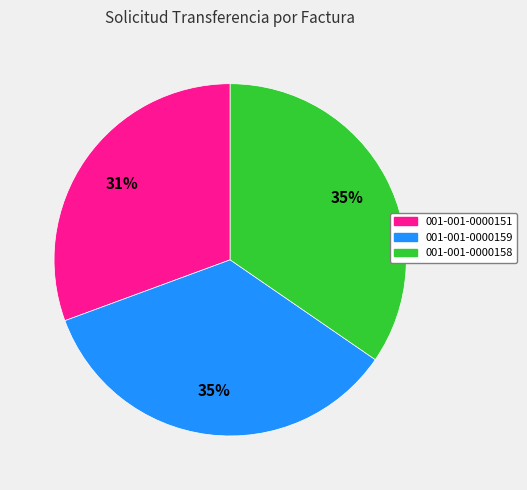

Is there any slice that represents more than half of the pie?

No